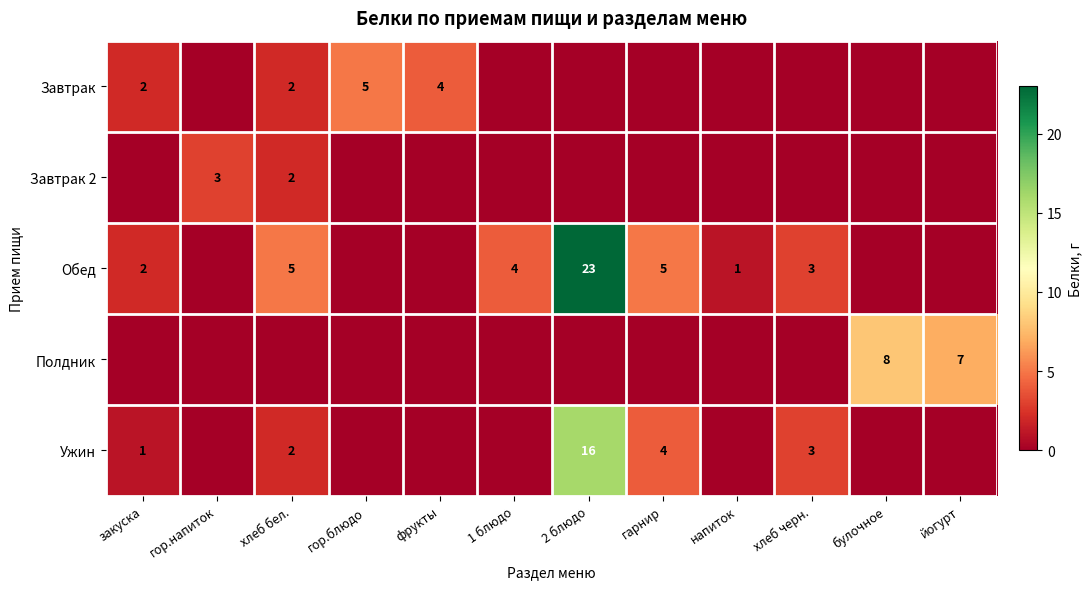

What is the greatest value displayed?

23